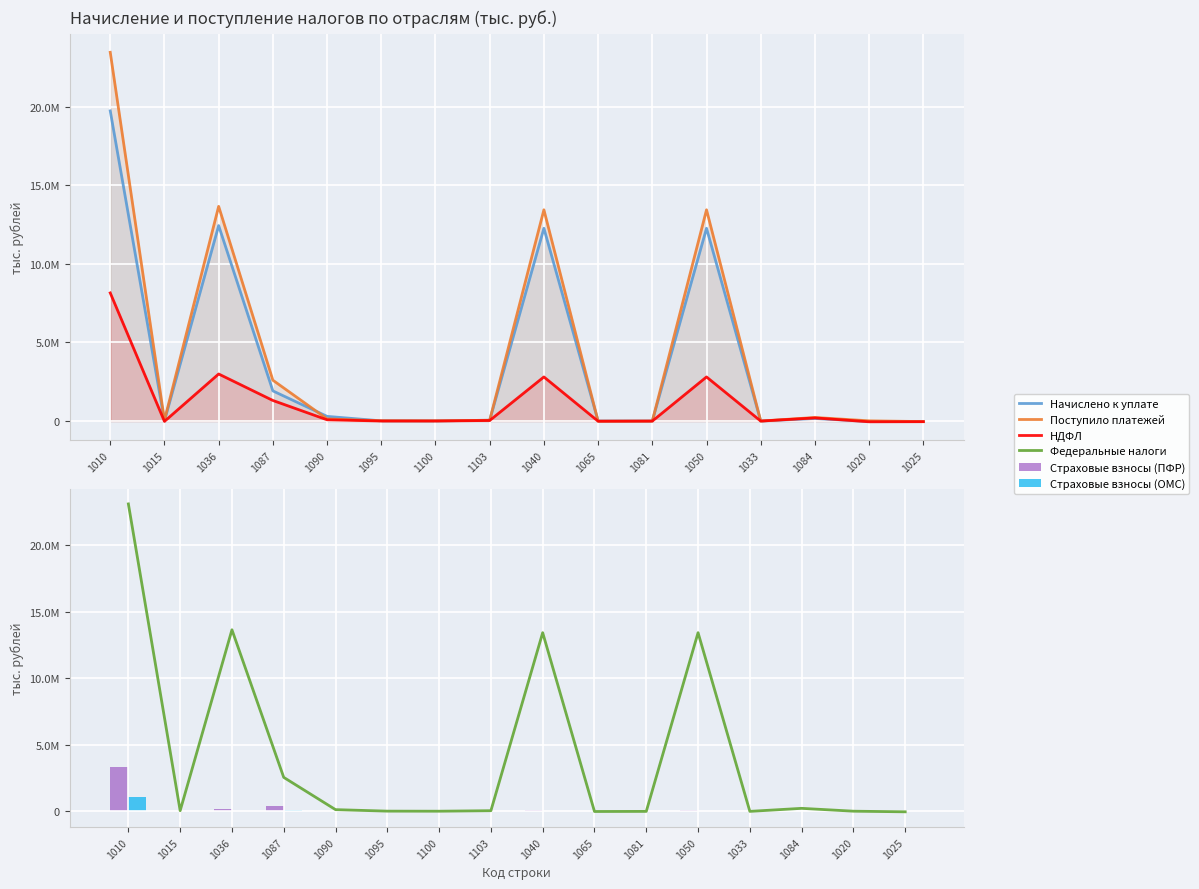

At which label does Страховые взносы (ОМС) reach its minimum?

1033